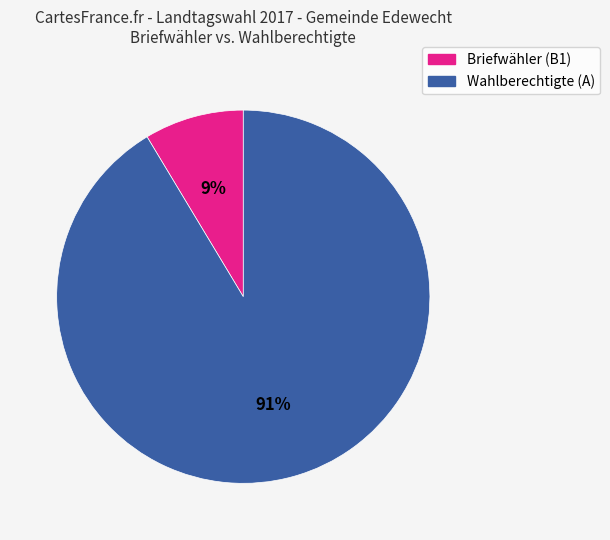

How many segments does this pie chart have?

2